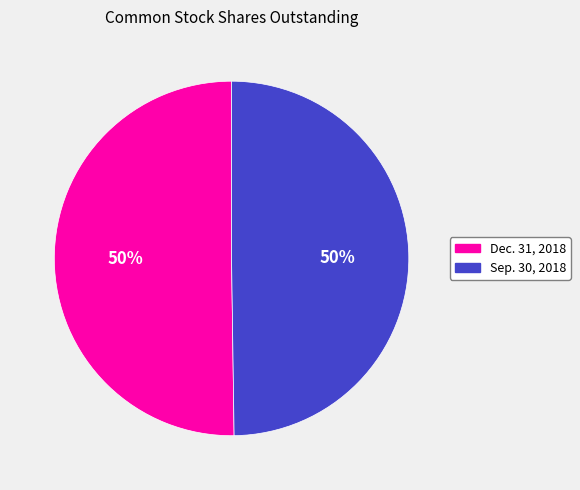

What percentage is the Sep. 30, 2018 slice, to the nearest percent?

50%